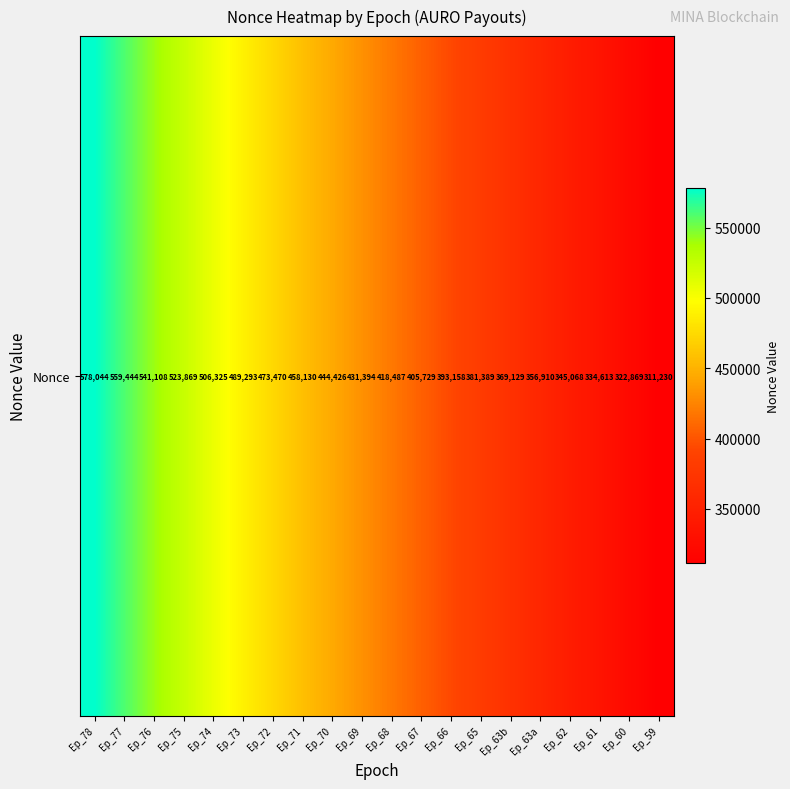

Rank the categories by value from highest to lowest.

Ep_78, Ep_77, Ep_76, Ep_75, Ep_74, Ep_73, Ep_72, Ep_71, Ep_70, Ep_69, Ep_68, Ep_67, Ep_66, Ep_65, Ep_63b, Ep_63a, Ep_62, Ep_61, Ep_60, Ep_59